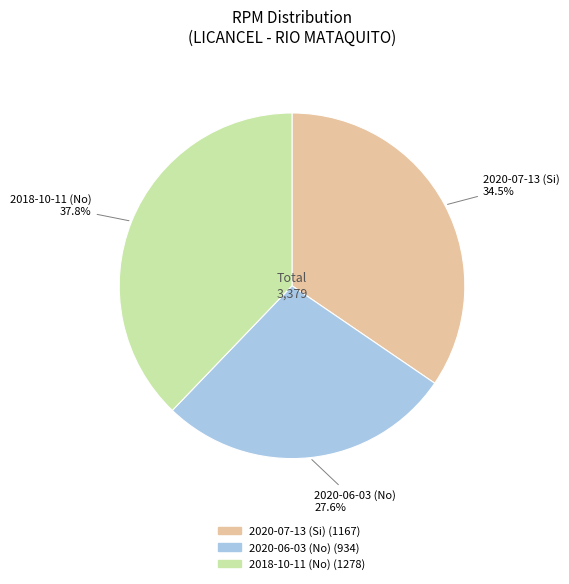

What is the largest slice in the pie chart?

2018-10-11 (No)